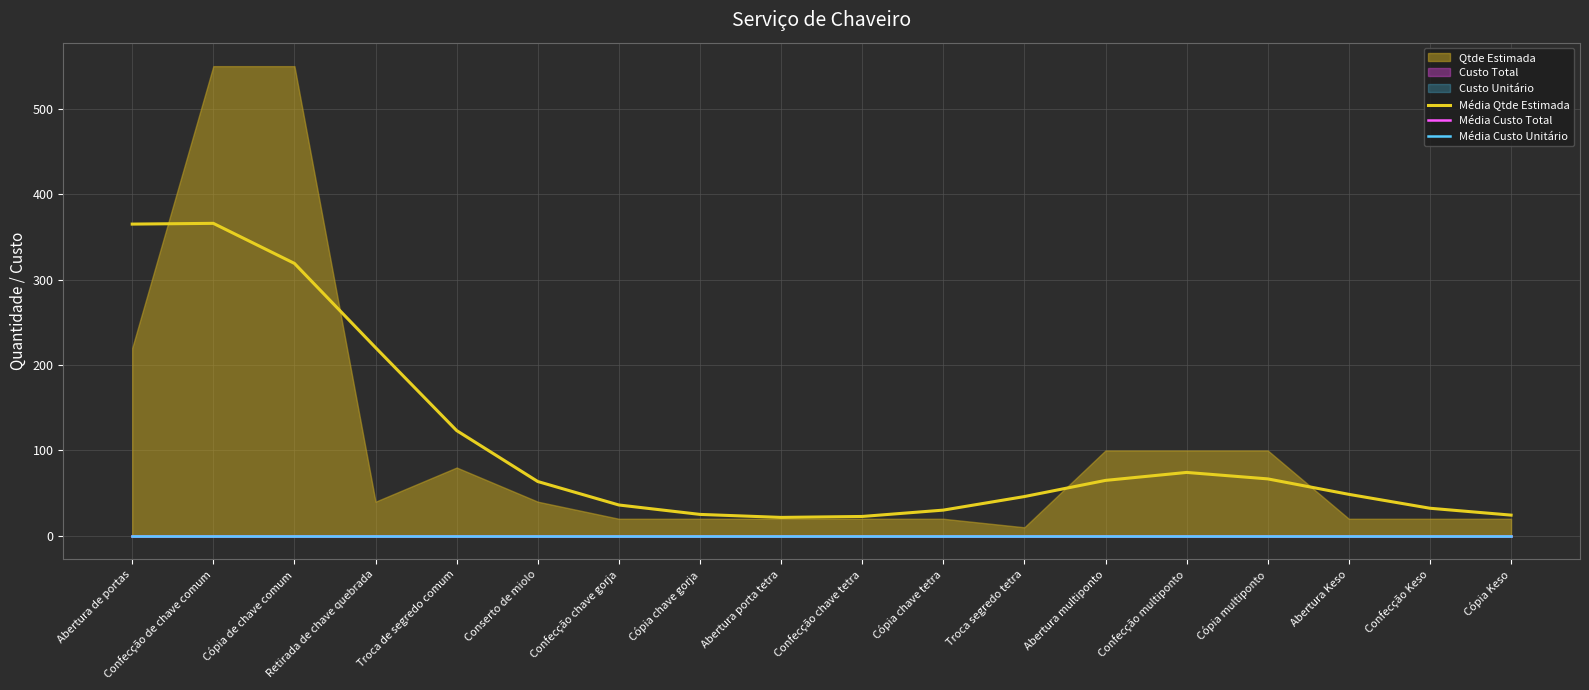

True or false: Média Custo Unitário and Média Qtde Estimada intersect in this chart.

False